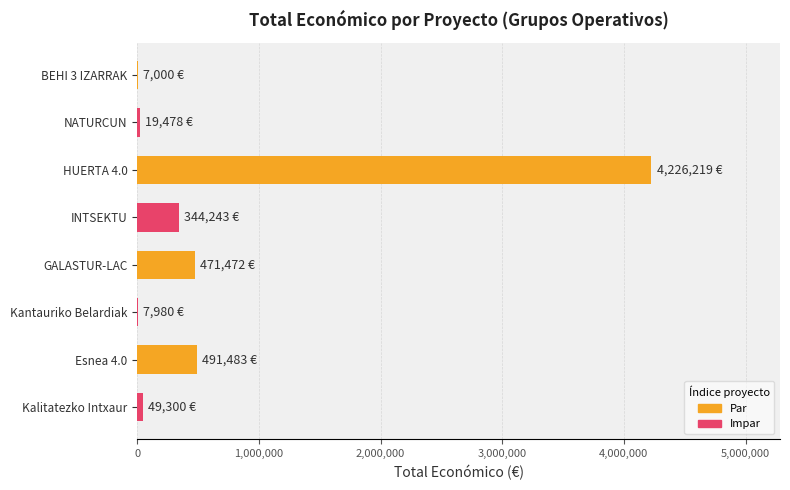

Is it true that the value at GALASTUR-LAC is 309777?

False